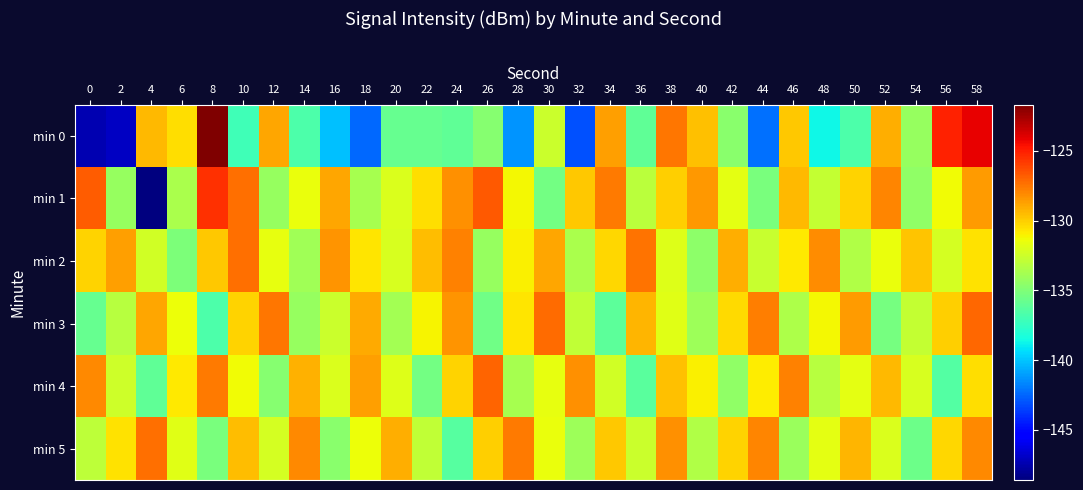

Reading right to left, transcribe all the data shown in this chart.

min 0: 58=-124.2	56=-125.1	54=-134.2	52=-129.1	50=-136.6	48=-138.7	46=-129.9	44=-142.2	42=-134.6	40=-129.6	38=-127.5	36=-136.0	34=-128.7	32=-143.1	30=-132.5	28=-141.3	26=-134.8	24=-136.0	22=-135.8	20=-135.9	18=-142.4	16=-140.2	14=-136.6	12=-128.9	10=-137.1	8=-121.7	6=-130.5	4=-129.4	2=-146.9	0=-147.4
min 1: 58=-128.6	56=-131.3	54=-134.5	52=-127.9	50=-130.1	48=-132.8	46=-129.4	44=-135.2	42=-131.7	40=-128.5	38=-130.0	36=-133.1	34=-127.6	32=-129.8	30=-135.4	28=-131.2	26=-126.7	24=-128.3	22=-130.5	20=-132.0	18=-133.7	16=-128.9	14=-131.5	12=-134.3	10=-127.4	8=-125.5	6=-133.6	4=-148.6	2=-134.3	0=-126.8
min 2: 58=-130.6	56=-132.3	54=-129.7	52=-131.5	50=-133.4	48=-128.2	46=-130.8	44=-132.7	42=-129.1	40=-134.6	38=-131.9	36=-127.4	34=-130.3	32=-133.6	30=-128.9	28=-131.0	26=-134.2	24=-127.8	22=-129.5	20=-132.1	18=-130.7	16=-128.4	14=-133.9	12=-131.6	10=-127.3	8=-129.8	6=-135.1	4=-132.4	2=-128.7	0=-130.2
min 3: 58=-127.1	56=-130.0	54=-132.8	52=-135.3	50=-128.6	48=-131.2	46=-133.5	44=-127.7	42=-130.4	40=-134.0	38=-131.8	36=-129.3	34=-136.1	32=-132.9	30=-127.2	28=-130.7	26=-135.5	24=-128.4	22=-131.1	20=-133.8	18=-129.0	16=-132.6	14=-134.3	12=-127.5	10=-130.1	8=-136.7	6=-131.4	4=-128.9	2=-133.2	0=-135.8
min 4: 58=-130.5	56=-136.5	54=-132.1	52=-129.4	50=-131.7	48=-133.2	46=-127.8	44=-130.9	42=-134.5	40=-131.0	38=-129.6	36=-136.2	34=-132.4	32=-128.3	30=-131.6	28=-133.7	26=-127.0	24=-130.2	22=-135.4	20=-131.9	18=-128.7	16=-132.0	14=-129.2	12=-134.8	10=-131.3	8=-127.6	6=-130.8	4=-136.0	2=-132.5	0=-128.1
min 5: 58=-128.0	56=-130.3	54=-135.6	52=-132.0	50=-129.3	48=-131.7	46=-134.1	44=-127.9	42=-130.2	40=-133.4	38=-128.3	36=-132.6	34=-129.8	32=-134.0	30=-131.5	28=-127.6	26=-130.0	24=-136.3	22=-132.9	20=-129.1	18=-131.4	16=-134.7	14=-128.0	12=-132.3	10=-129.5	8=-135.2	6=-131.8	4=-127.3	2=-130.6	0=-133.0